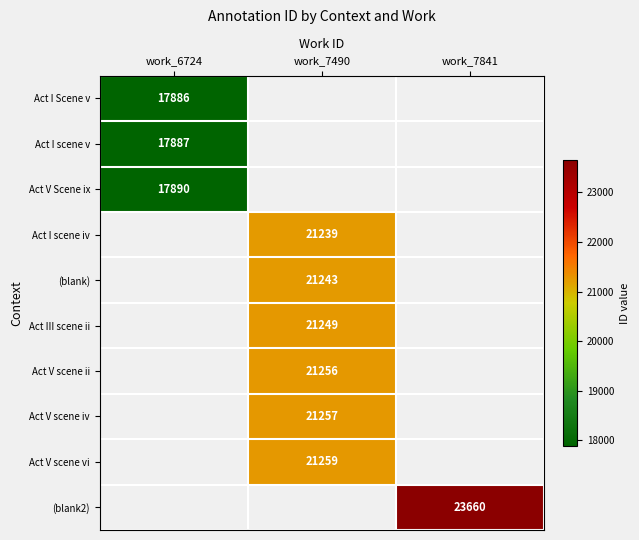

How many distinct data groups are displayed?

10